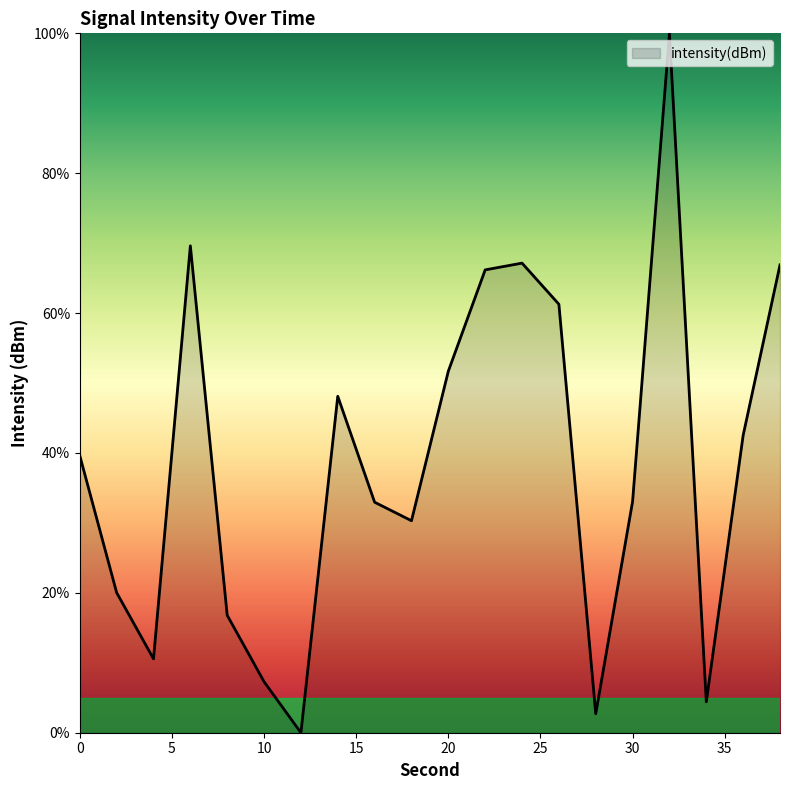

What is the difference between the maximum and minimum values?

100.0